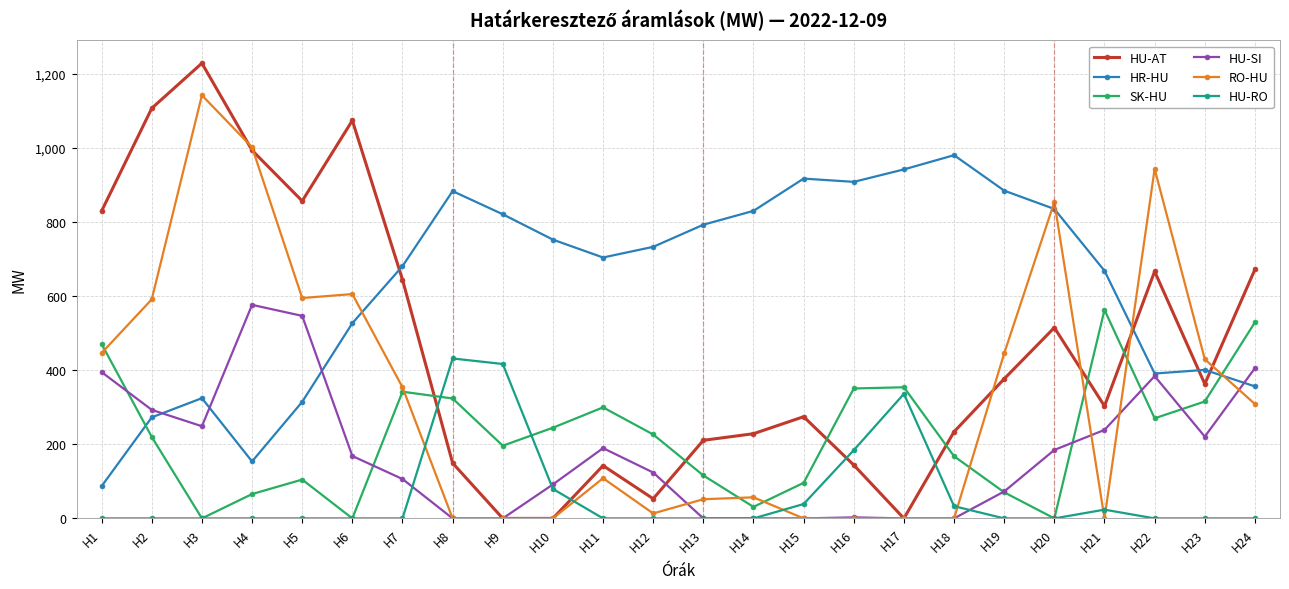

How many data points in HU-AT are less than 363?

12